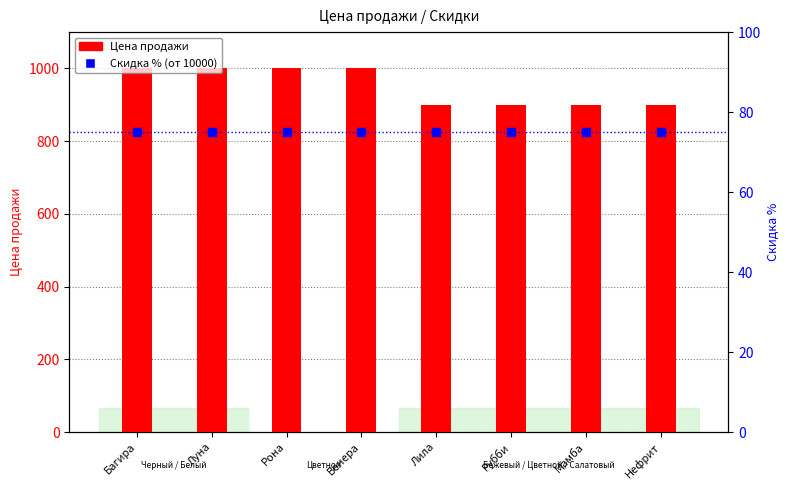

Is the value of от 10000 (скидка %) at Венера greater than the value of Цена продажи at Нефрит?

No